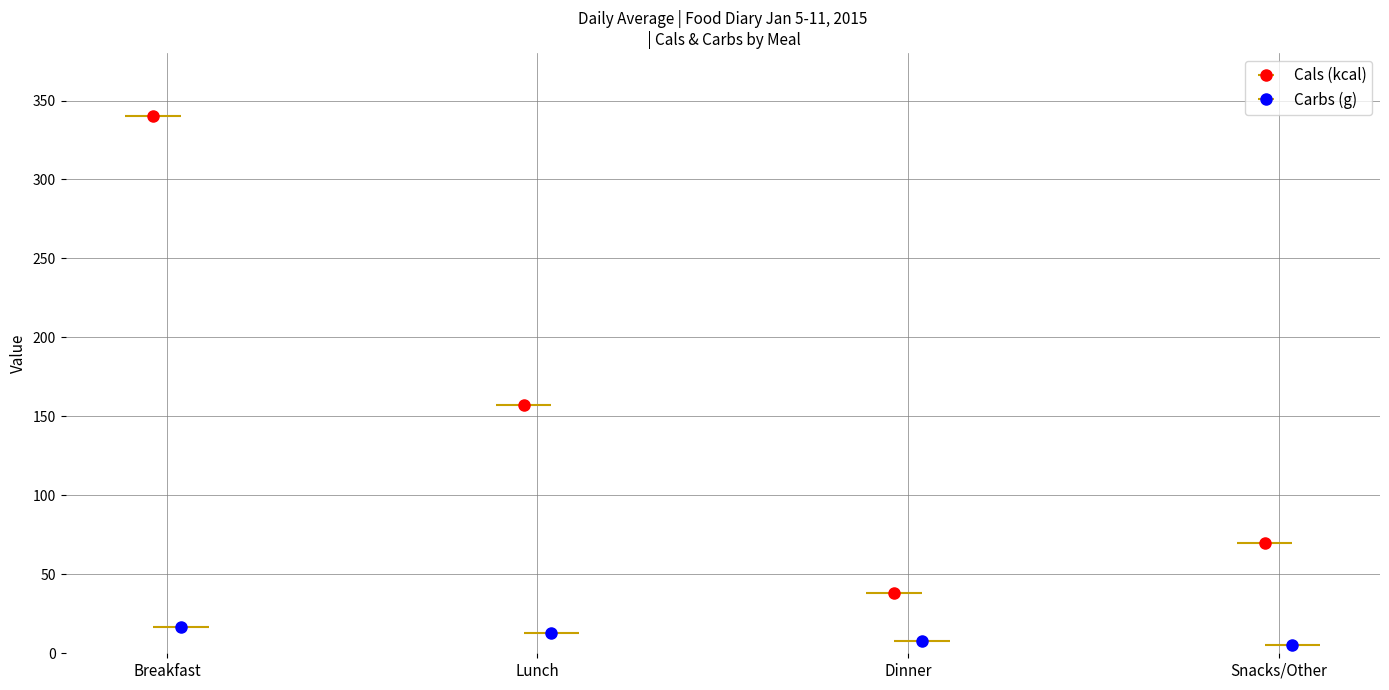

Where does the Cals (kcal) series first go above 157?

Breakfast